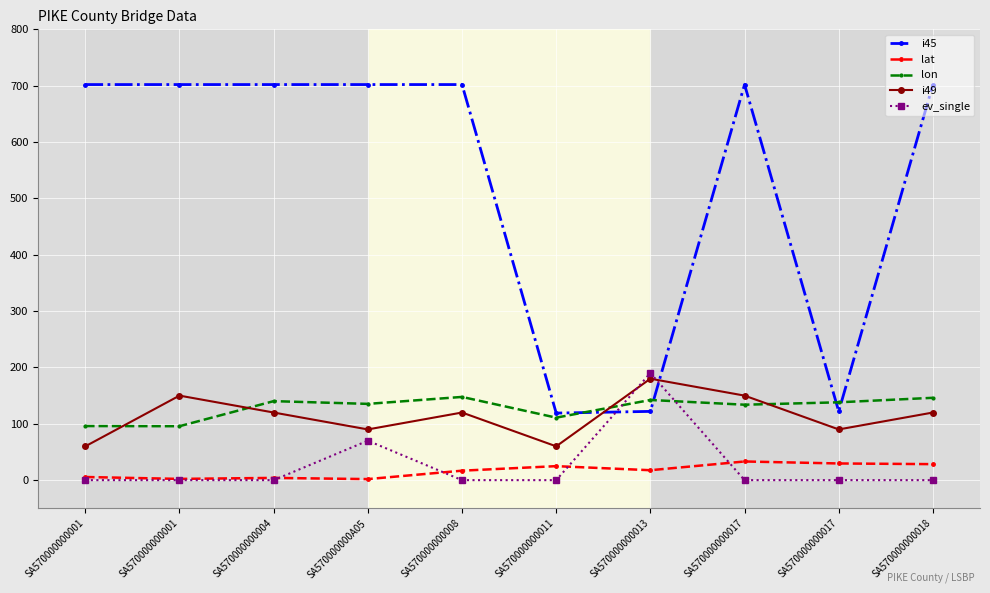

True or false: lat and i49 intersect in this chart.

False